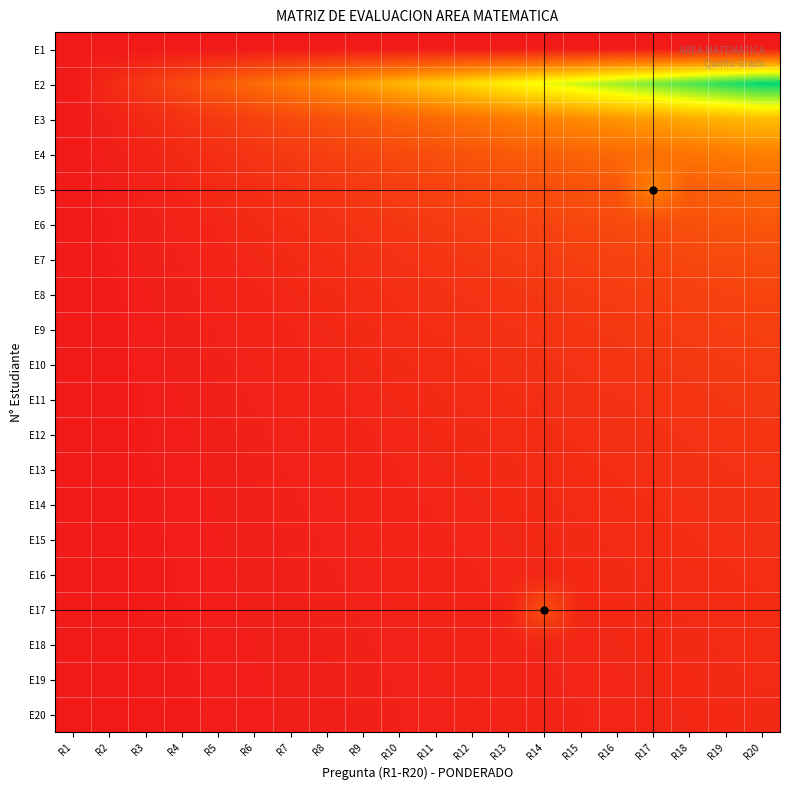

At which category is the sum across all series the highest?

R20